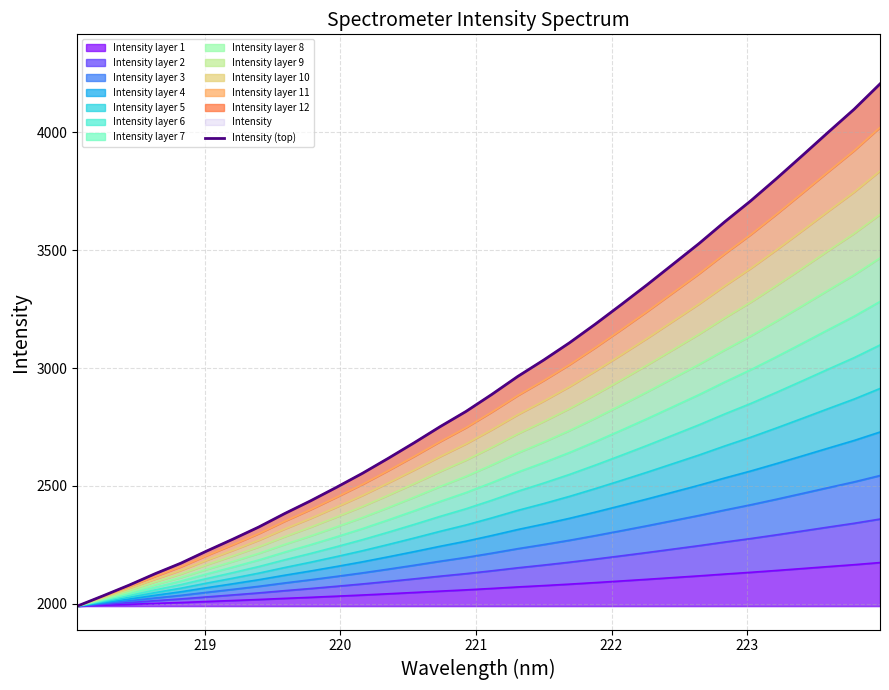

True or false: there are more than 0 points higher than both neighbors.

False